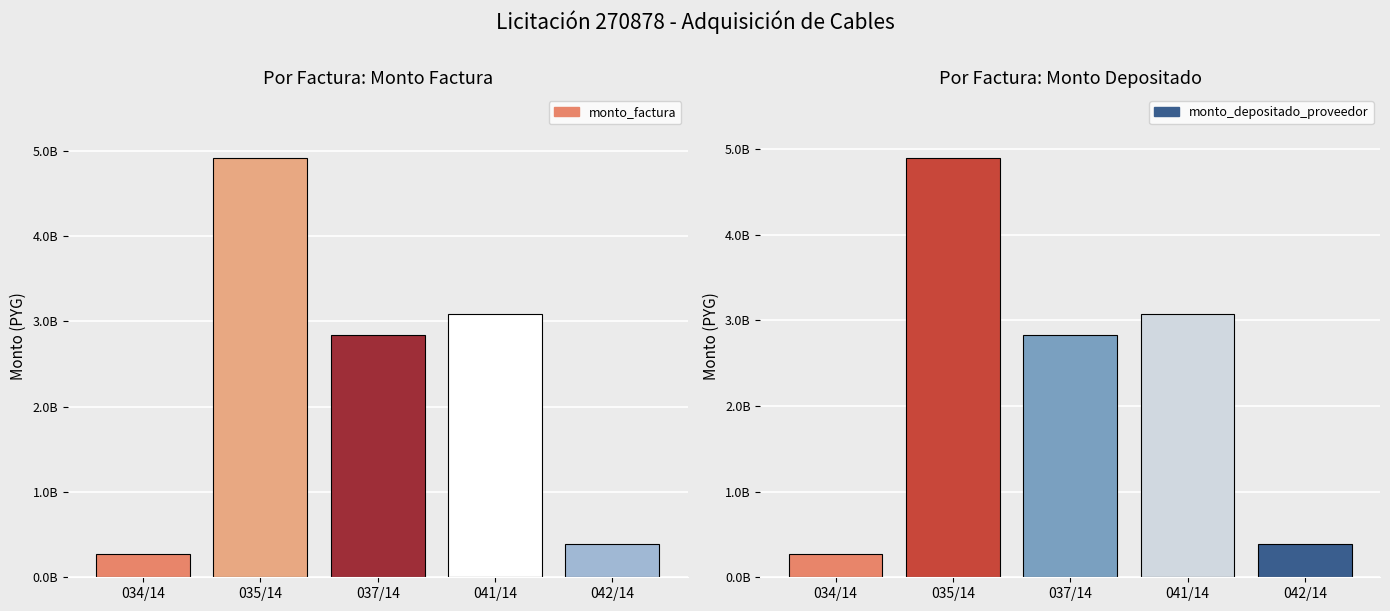

List the labels in order of monto_factura value, largest first.

035/14, 041/14, 037/14, 042/14, 034/14